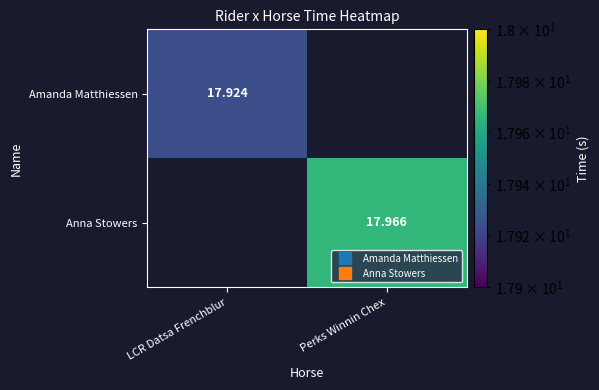

The Anna Stowers series shows 18.0 at Perks Winnin Chex. True or false?

True